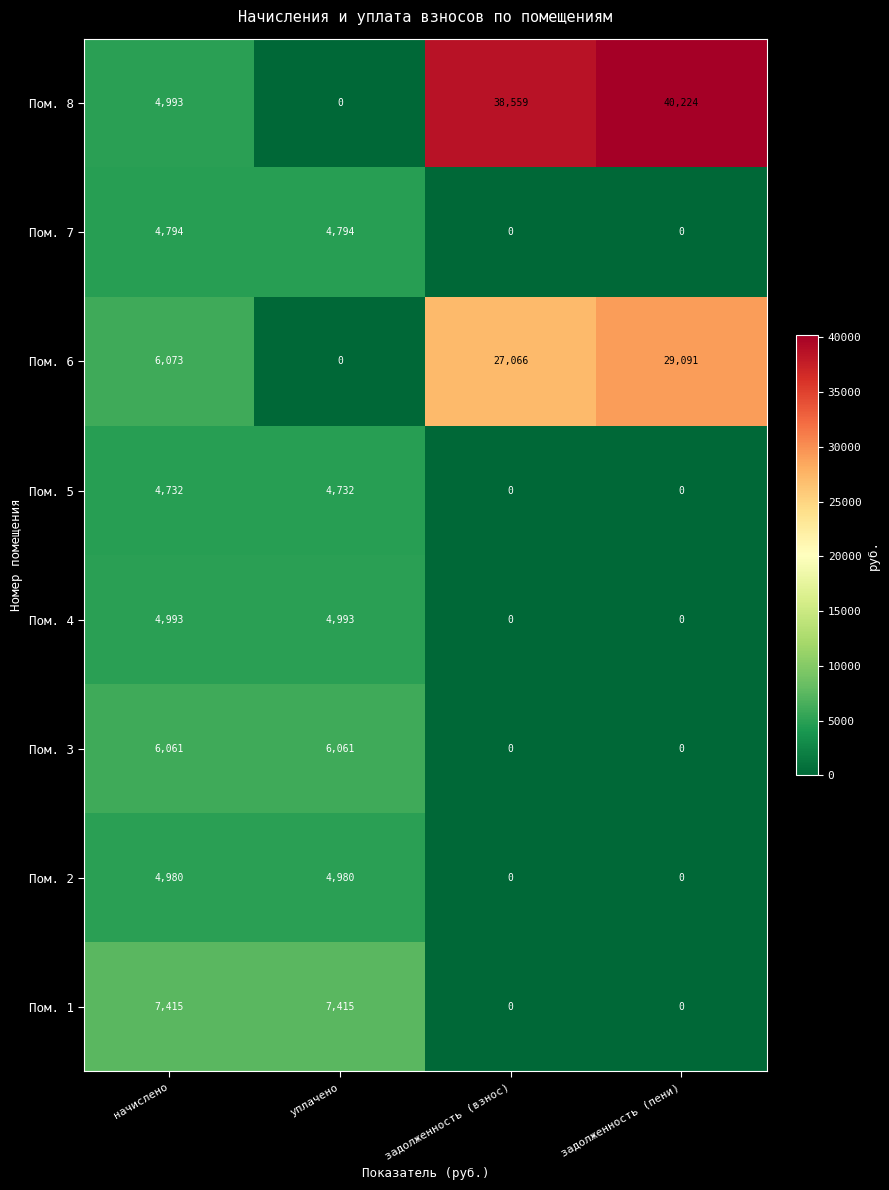

What is the difference between the second highest and second lowest values in the Пом. 7 series?

4794